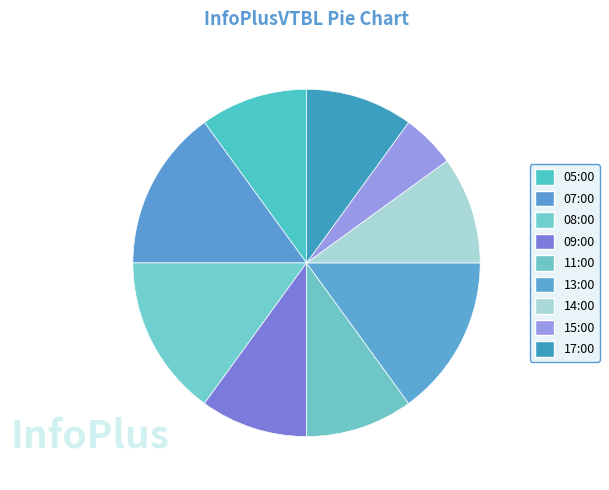

Does 05:00 represent more than half of the total?

No